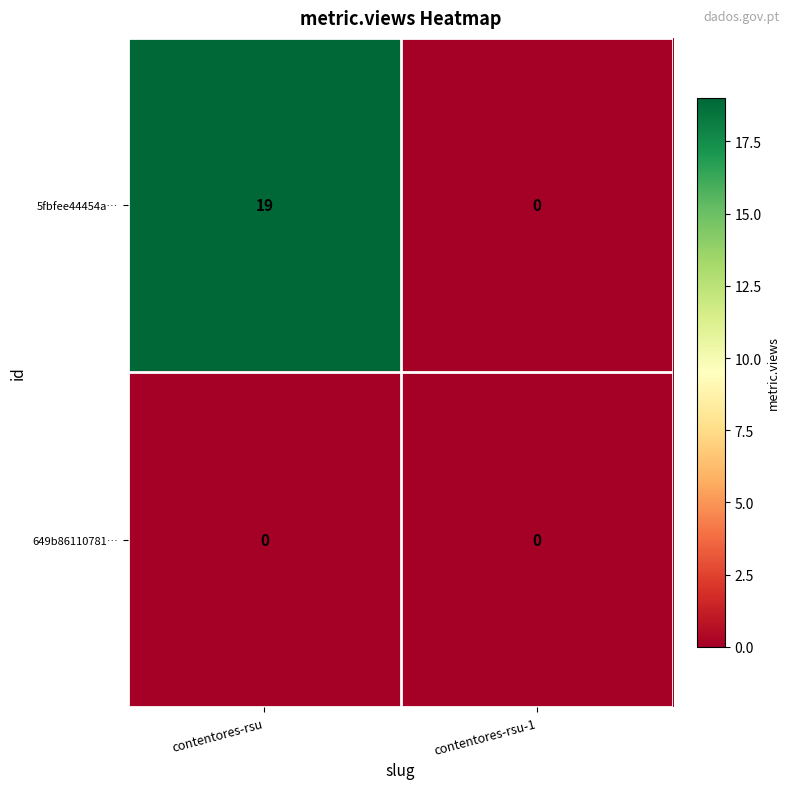

Reading left to right, what are all the values shown in this chart?

5fbfee44454a…: 19	0
649b86110781…: 0	0